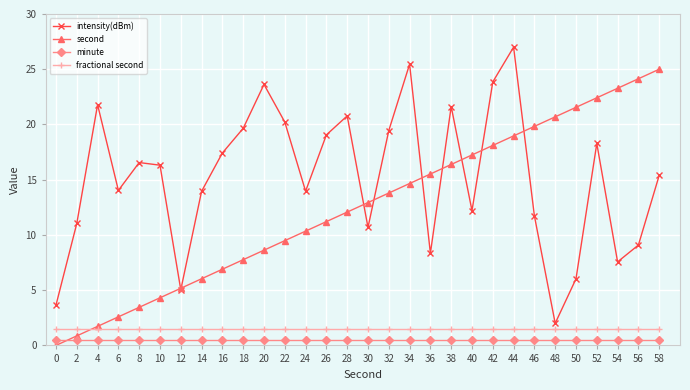

How many categories are shown in the chart?

30